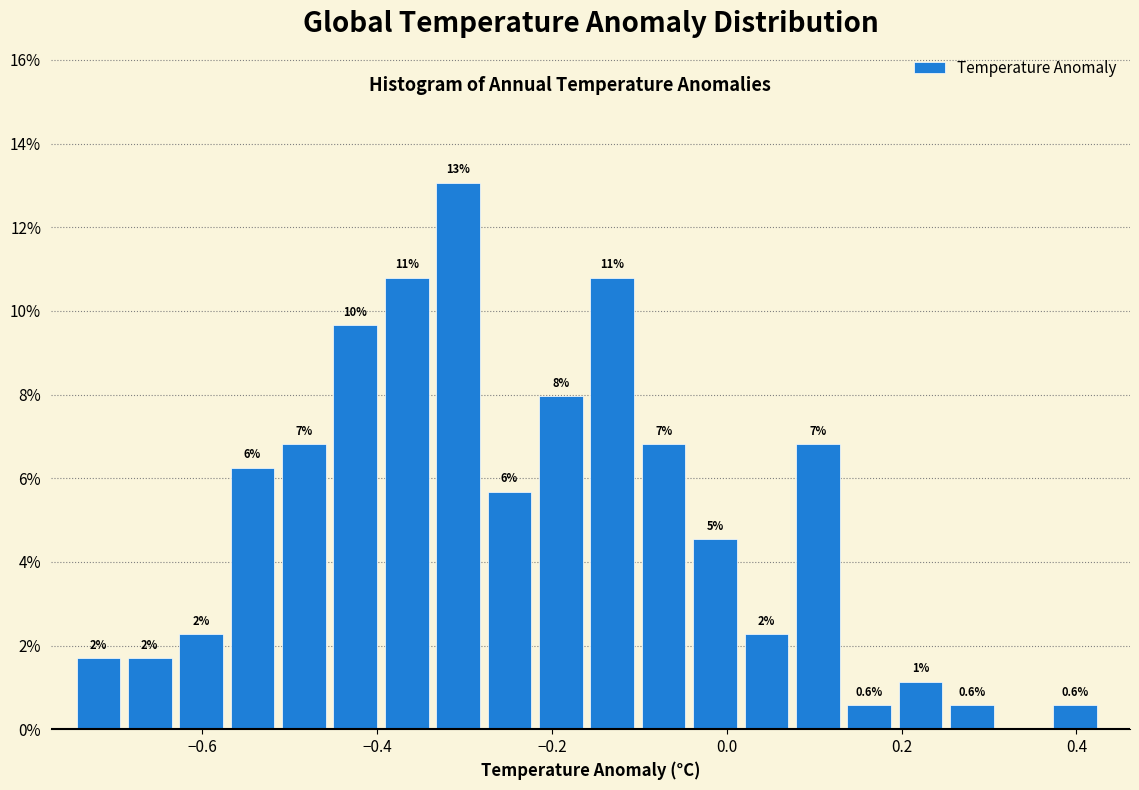

Around what value on the x-axis is the tallest bar? Give the approximate position of its centre, as read against the axis.

-0.30